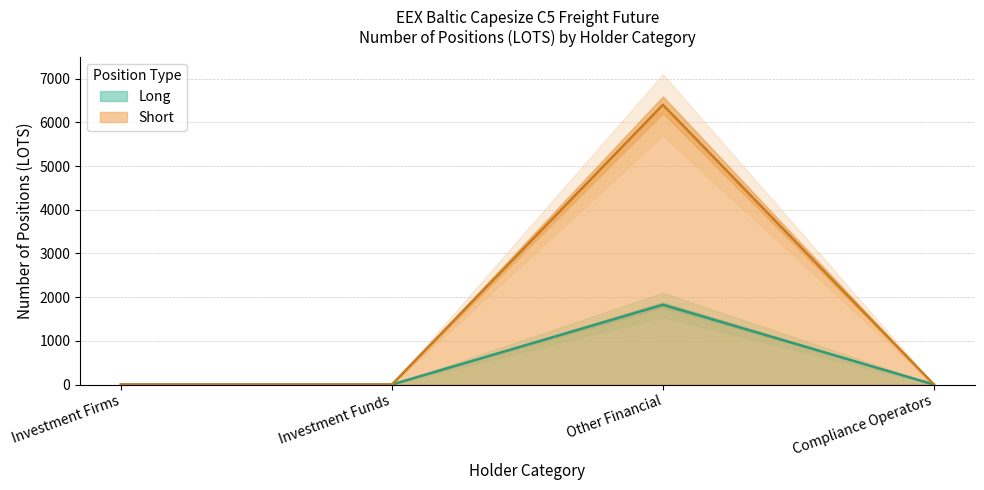

True or false: Short and Long intersect in this chart.

False